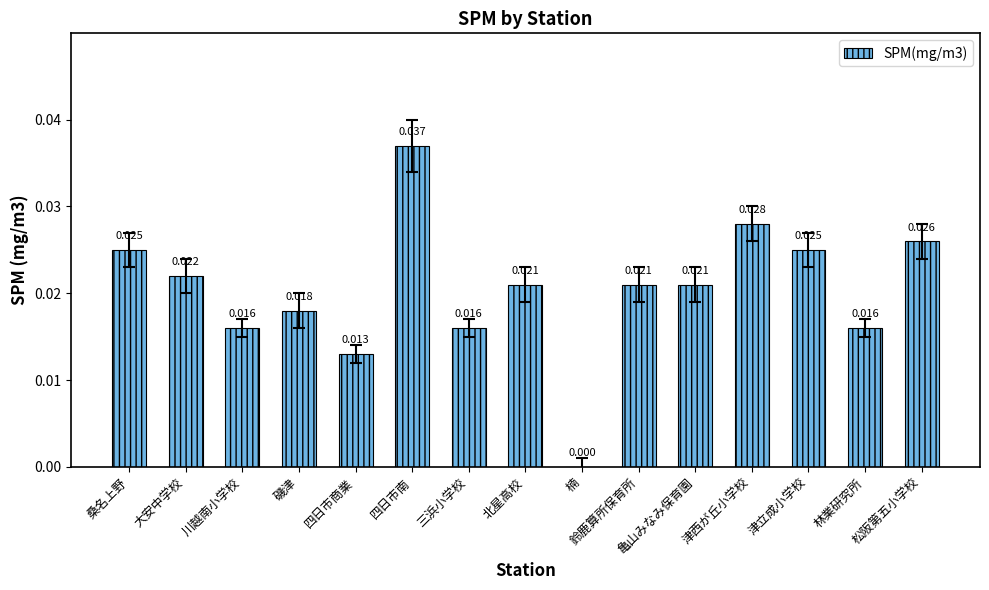

Are the bars horizontal?

No